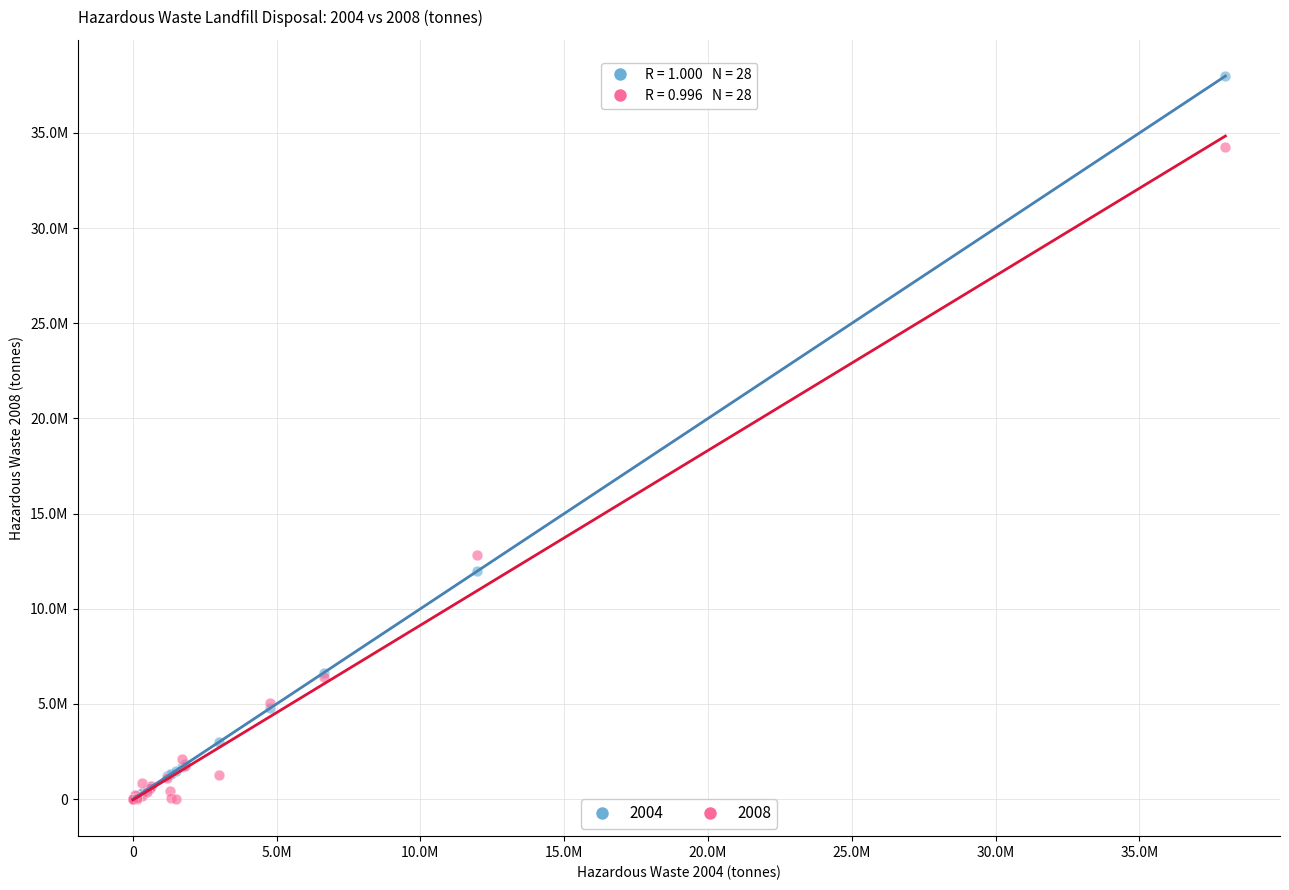

What are all the series names shown in the legend?

2004, 2008